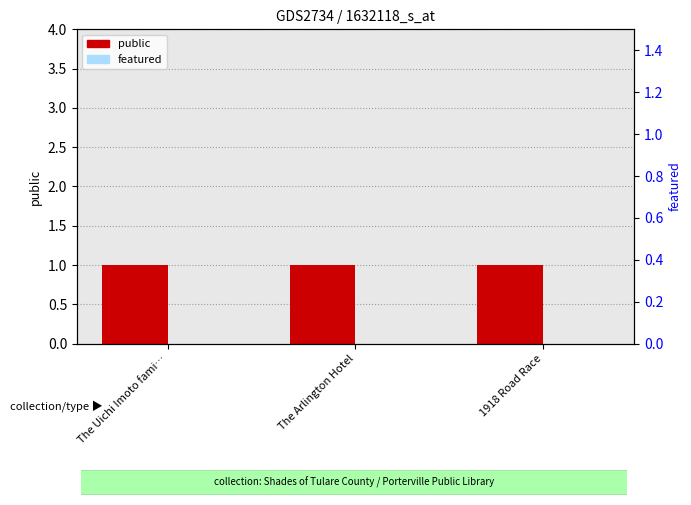

Which series has the largest total across all categories?

public